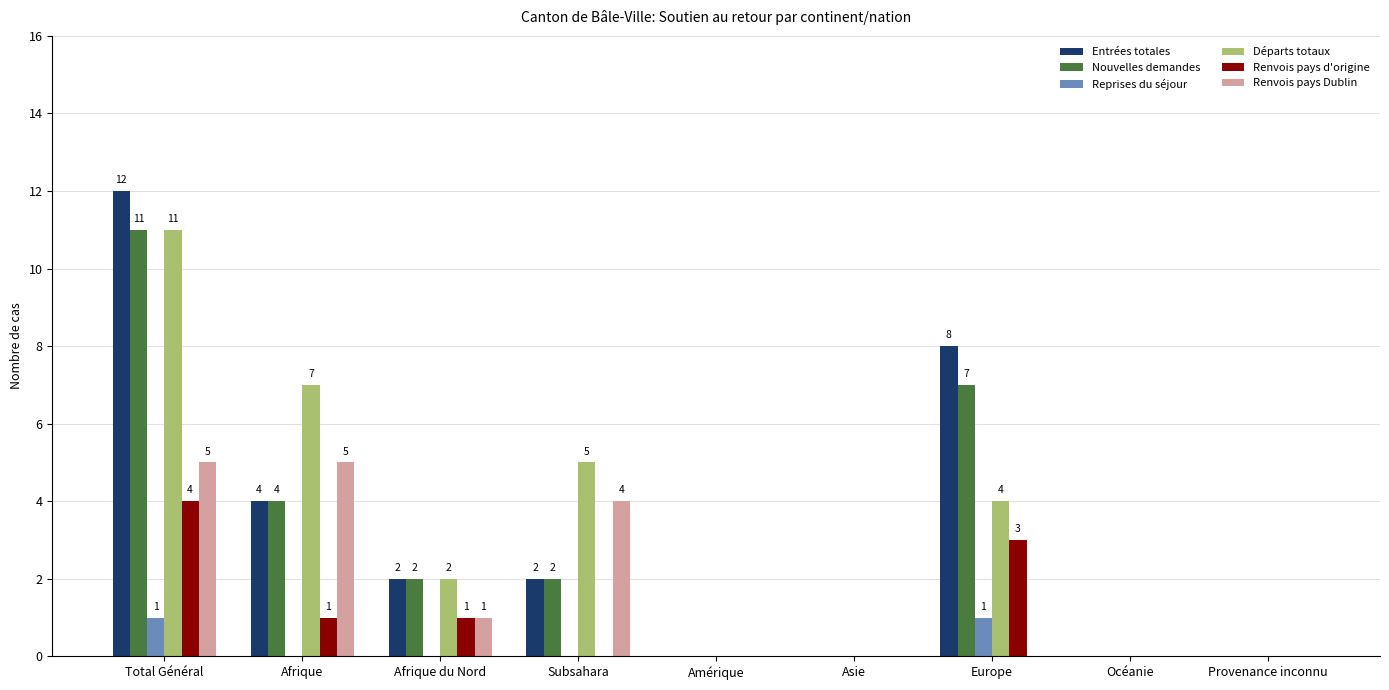

The Entrées totales series shows 12 at Total Général. True or false?

True